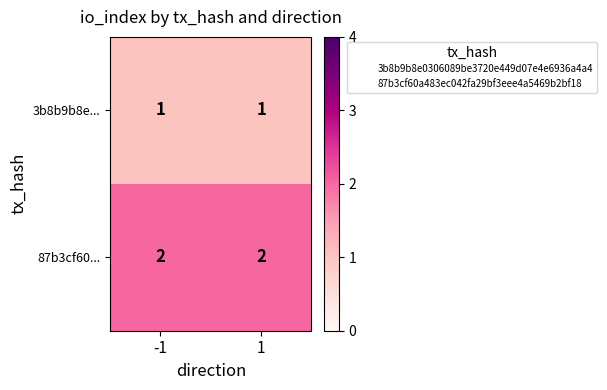

The 3b8b9b8e... series shows 0 at 1. True or false?

False